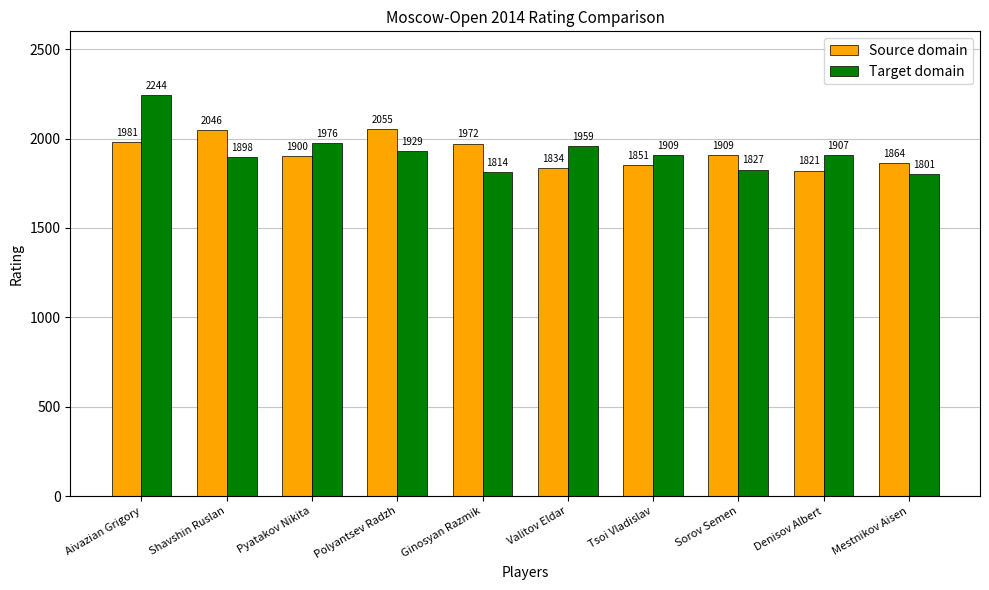

What is the difference between the highest and lowest values at Denisov Albert?

86